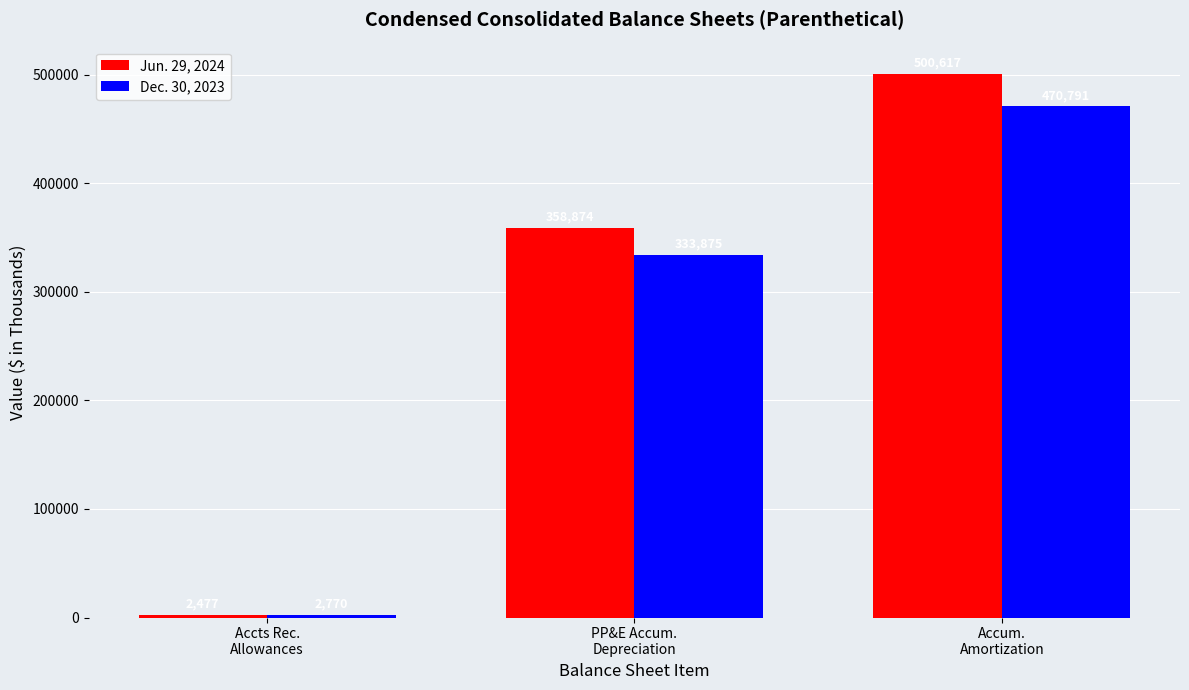

What position from the left is PP&E Accum.
Depreciation?

2